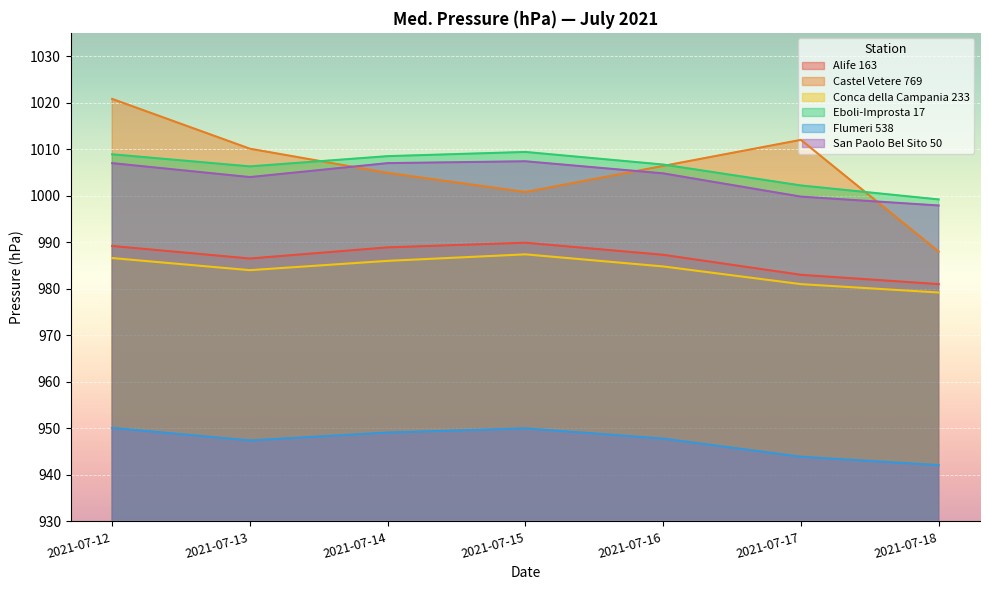

What value does the Conca della Campania 233 series have at 2021-07-13?

984.0